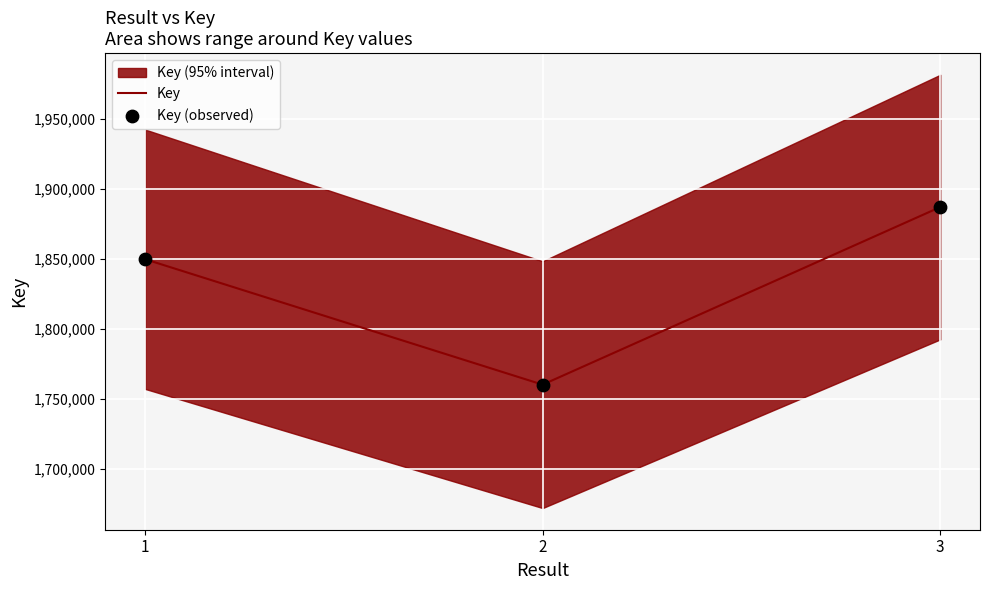

Is the value of Key (observed) at 3 greater than the value of Key at 3?

No